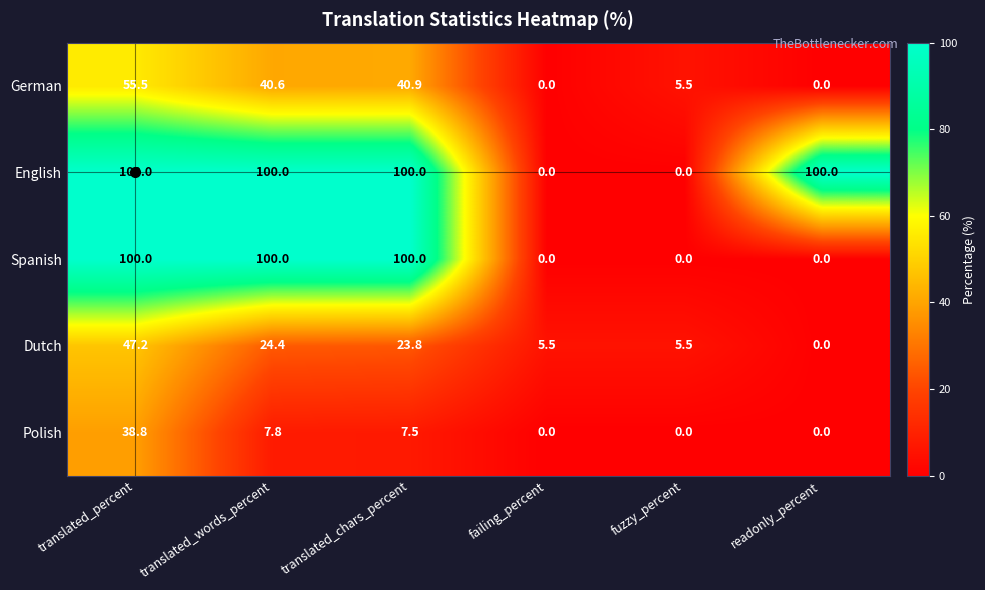

How many data points in Dutch are less than 23?

3